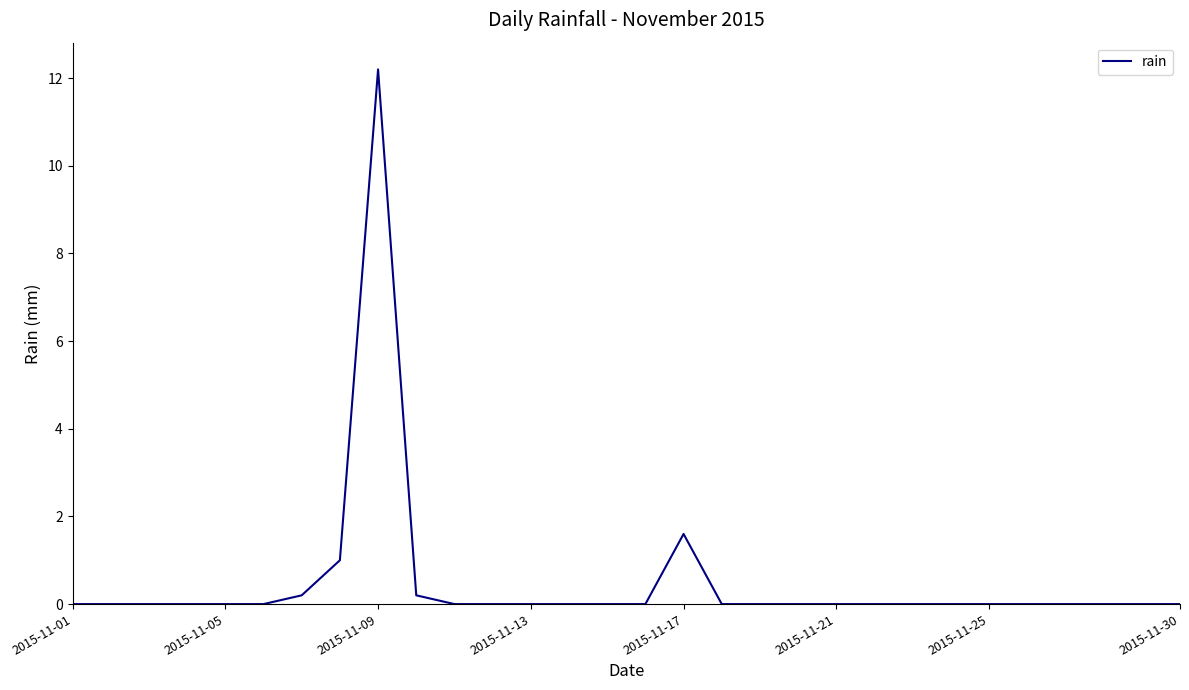

What is the difference between the second highest and minimum values?

1.6